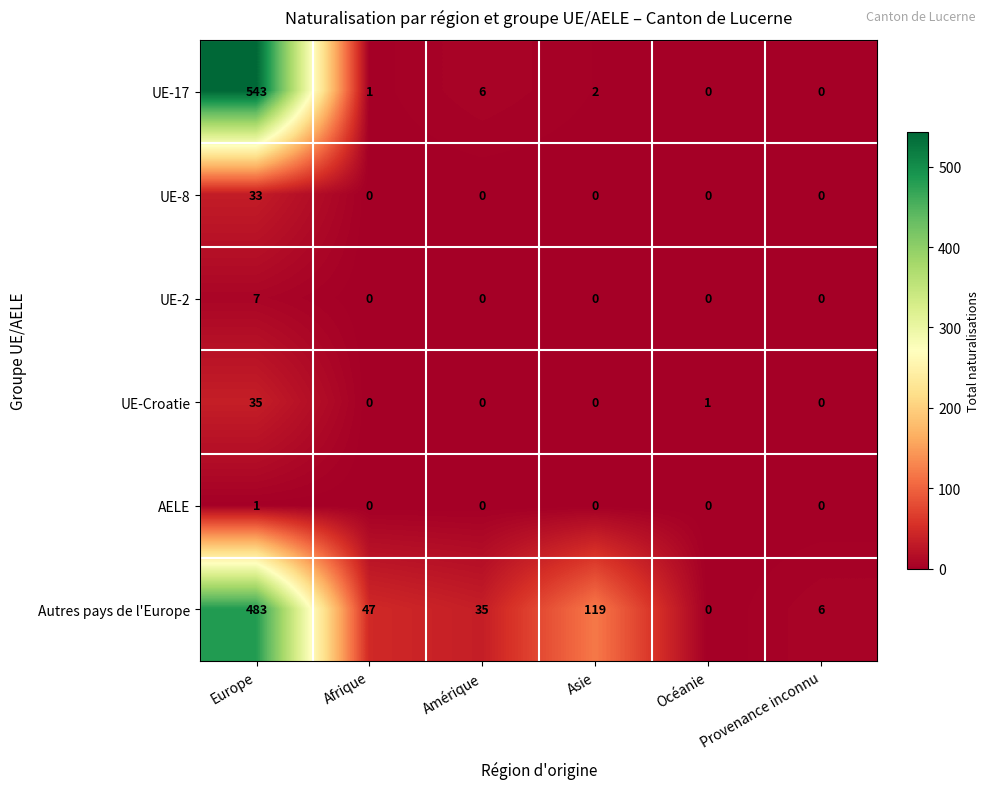

At which label does Autres pays de l'Europe first exceed 47?

Europe